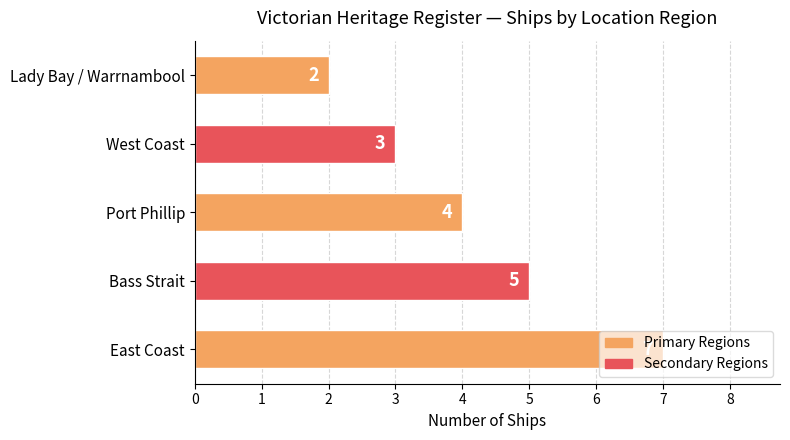

Does the chart contain stacked bars?

No